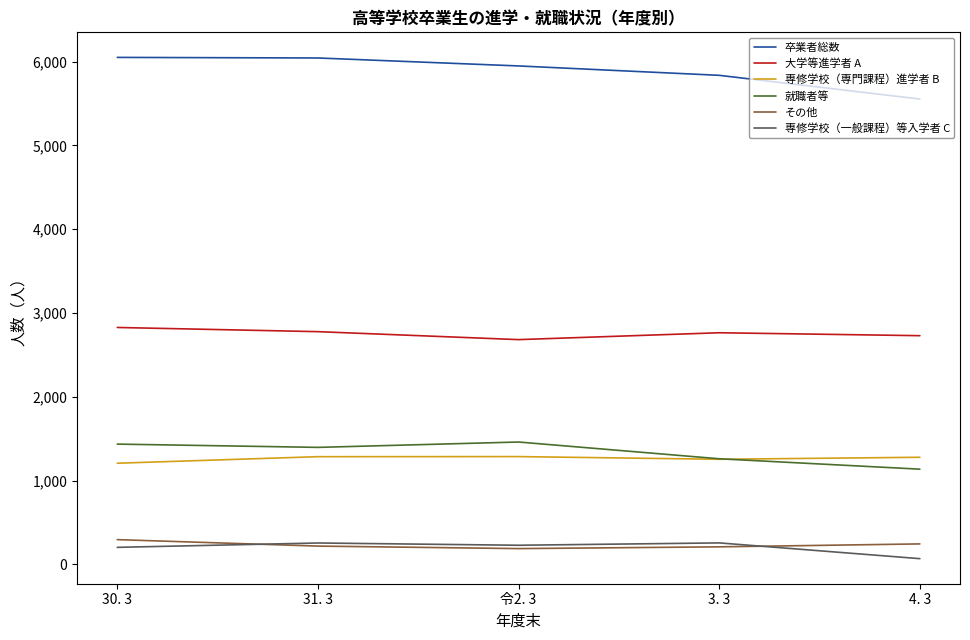

True or false: 就職者等 and 卒業者総数 cross at least once.

False